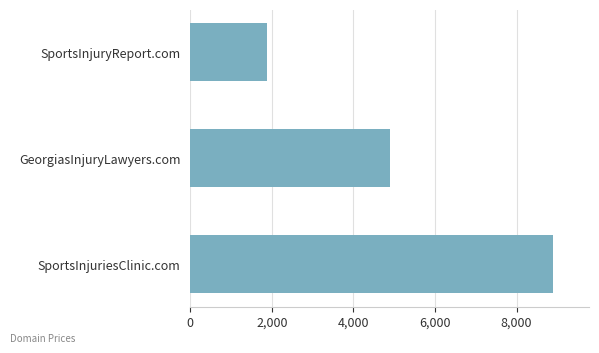

Rank the categories by value from highest to lowest.

SportsInjuriesClinic.com, GeorgiasInjuryLawyers.com, SportsInjuryReport.com